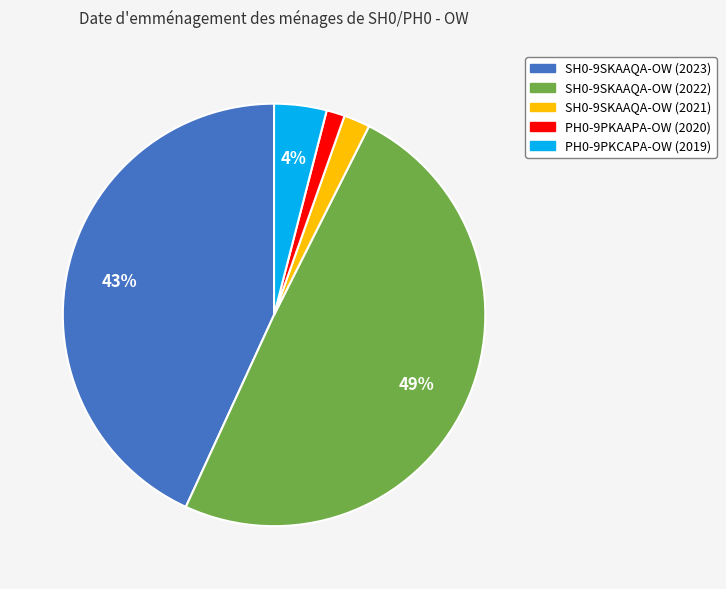

Count the number of slices in the pie.

5